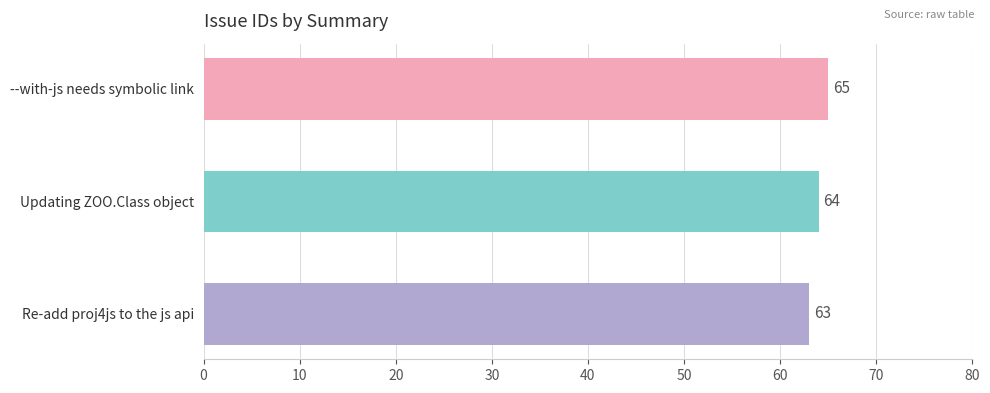

Which category has the highest value across all series?

--with-js needs symbolic link